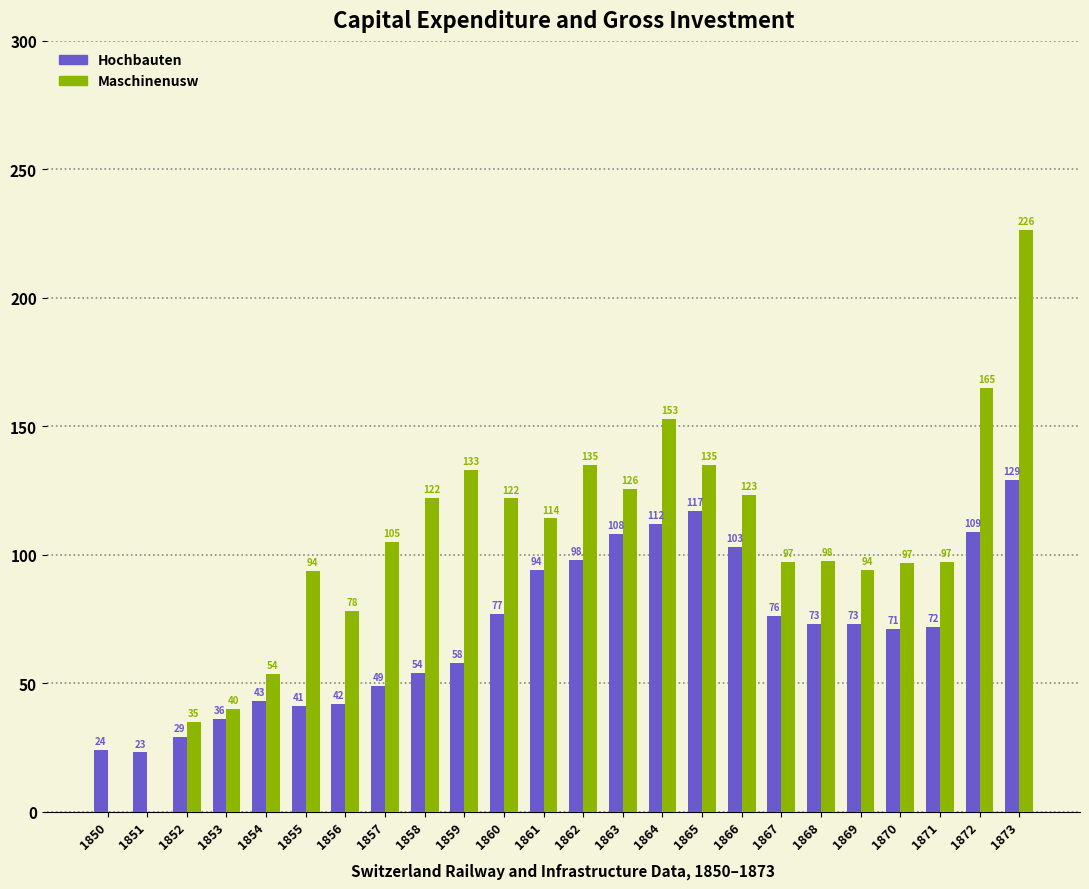

What is the sum of all Hochbauten values?

1711.0